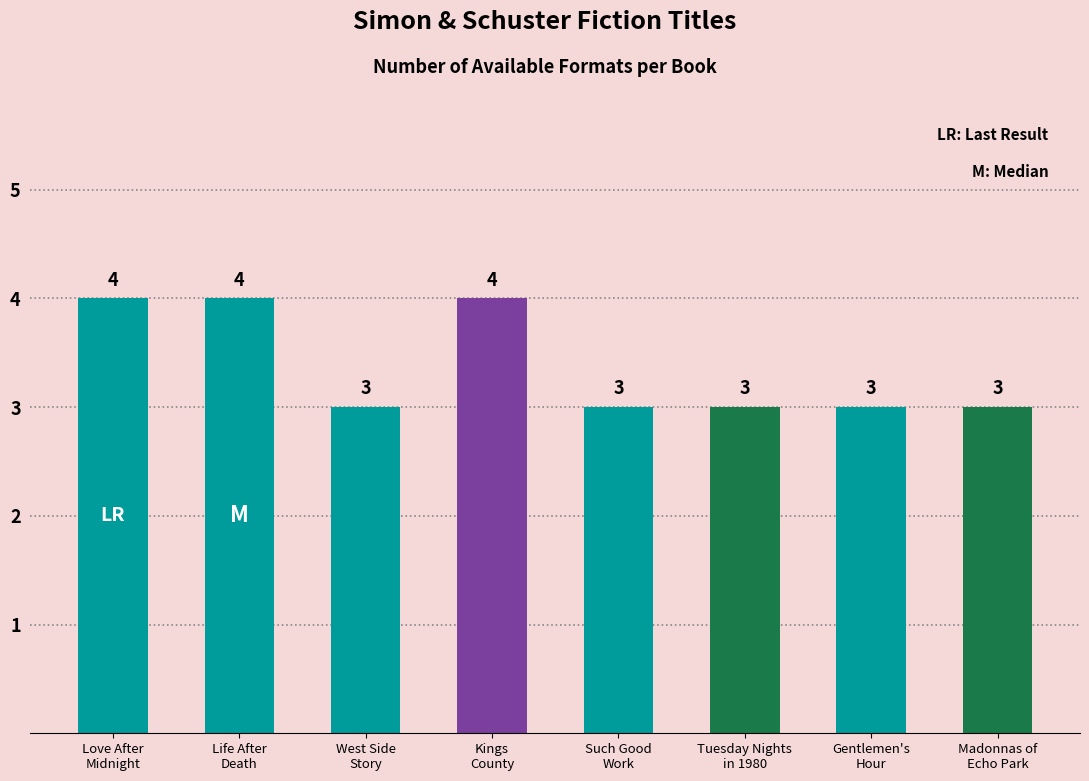

List the labels in order of value, largest first.

Love After Midnight, Life After Death, Kings County, West Side Story, Such Good Work, Tuesday Nights in 1980, Gentlemen's Hour, Madonnas of Echo Park